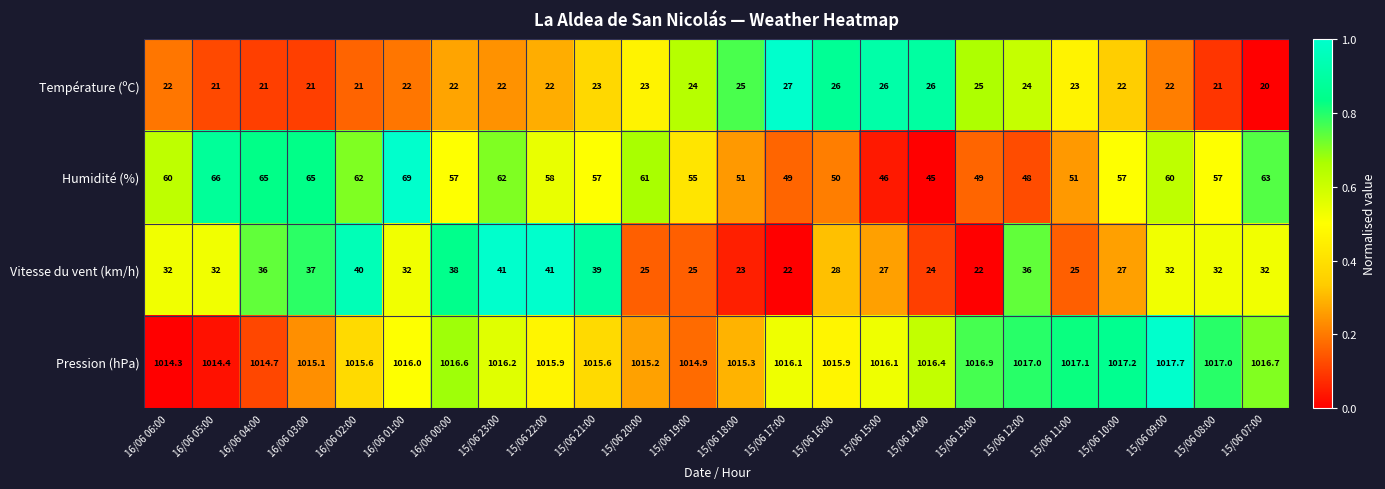

Count the number of data series in this chart.

4